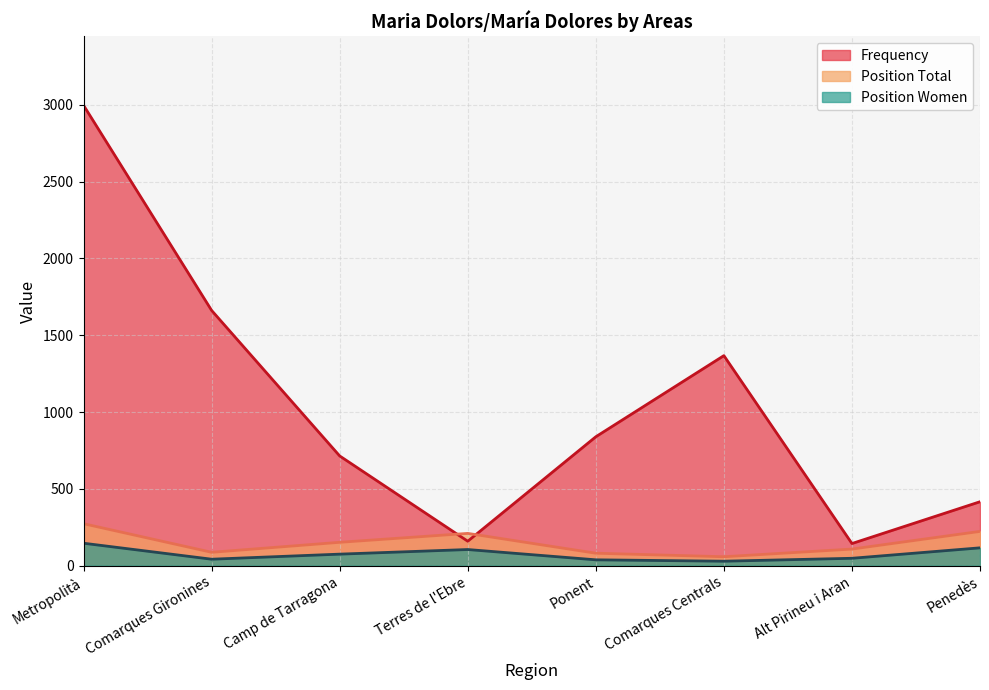

True or false: Position Total and Position Women cross at least once.

False